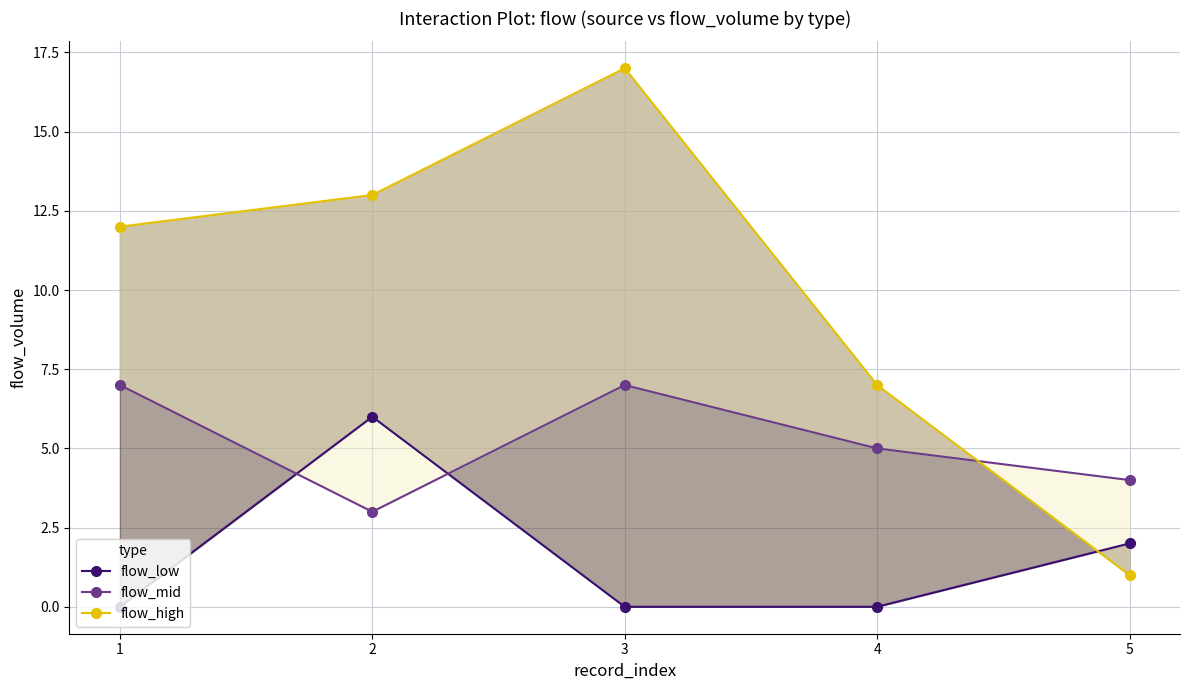

At which label does flow_high reach its peak?

3